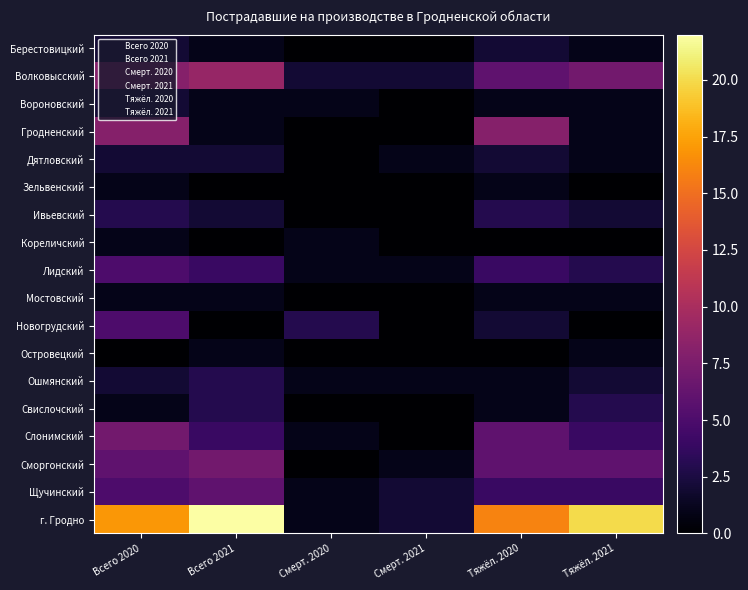

List the labels in order of Дятловский value, largest first.

Всего 2020, Всего 2021, Тяжёл. 2020, Смерт. 2021, Тяжёл. 2021, Смерт. 2020